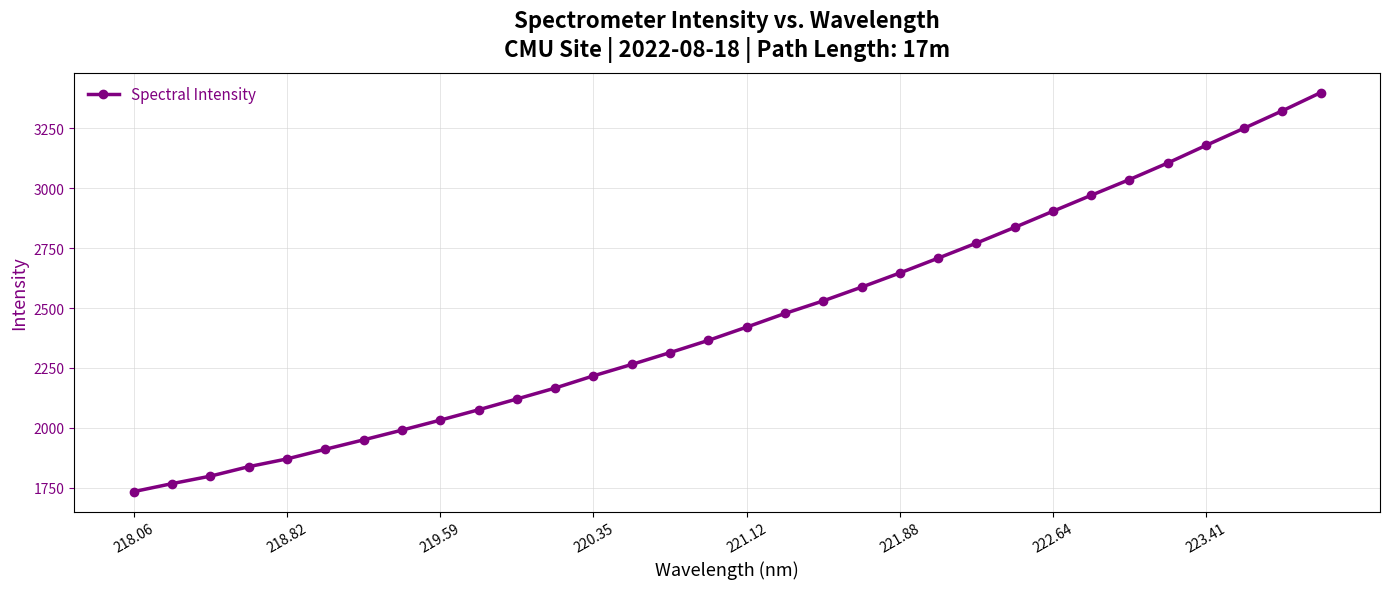

What is the maximum value shown in the chart?

3399.7